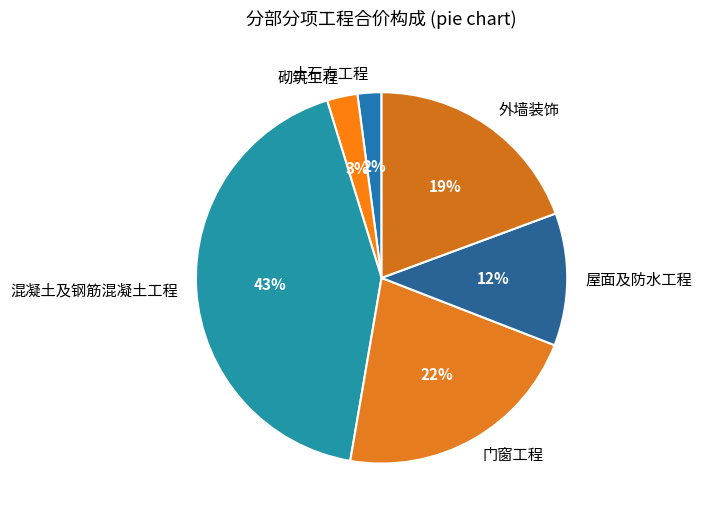

Count the number of slices in the pie.

6